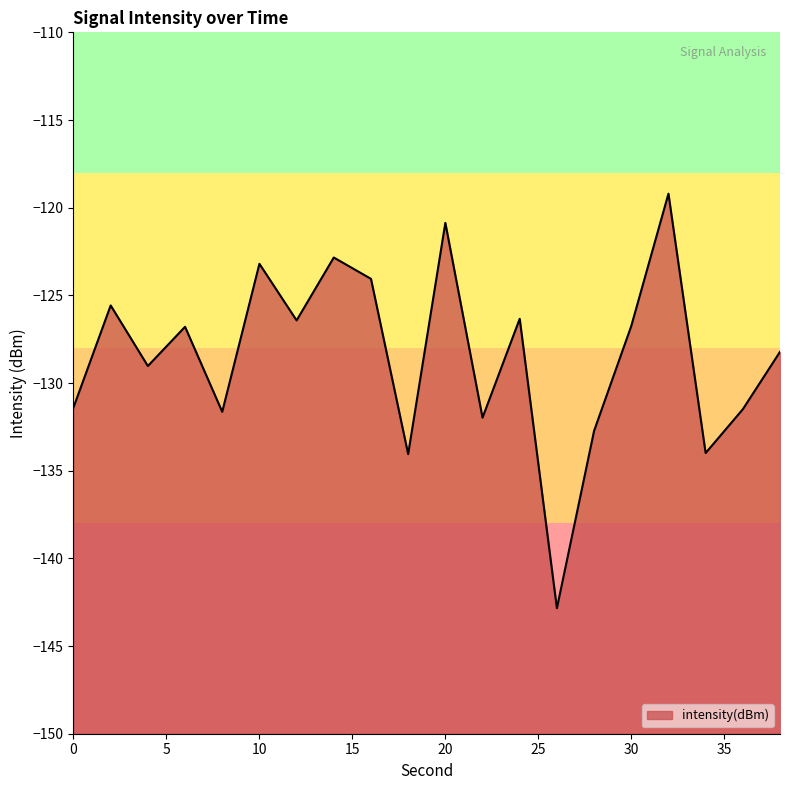

At which category does the chart reach its minimum across all series?

26